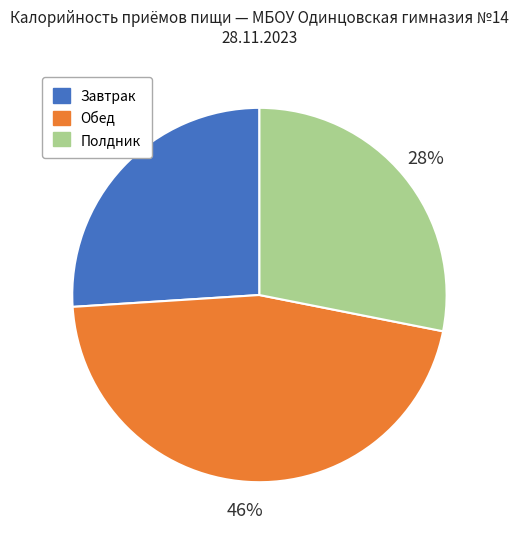

Is there any slice that represents more than half of the pie?

No